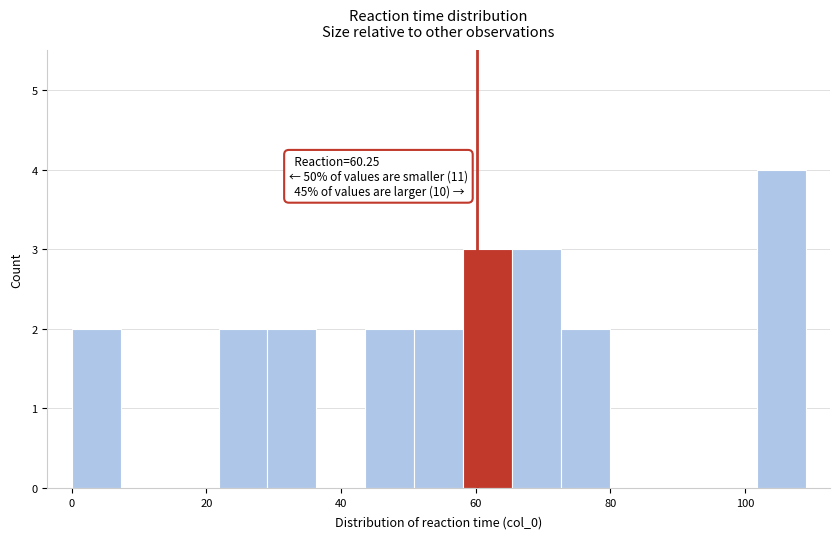

Around what value on the x-axis is the tallest bar? Give the approximate position of its centre, as read against the axis.

106